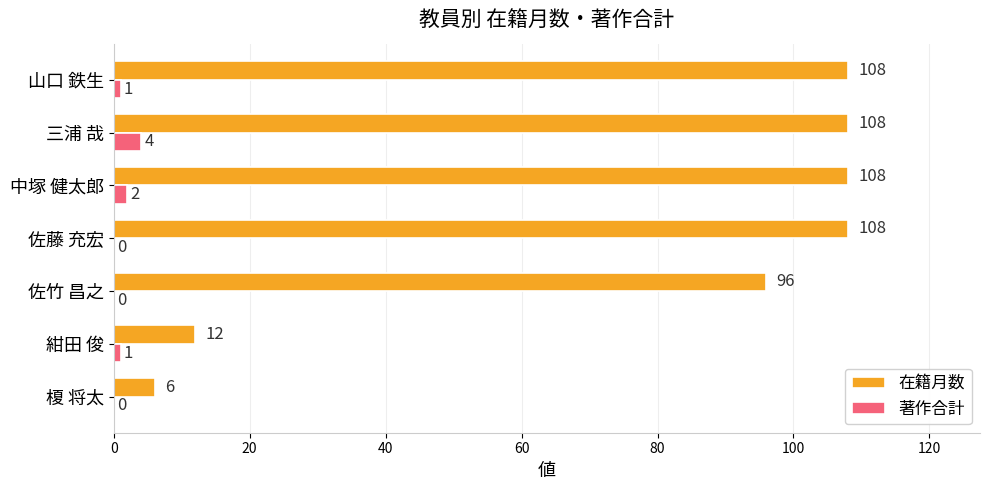

What are all the series names shown in the legend?

在籍月数, 著作合計